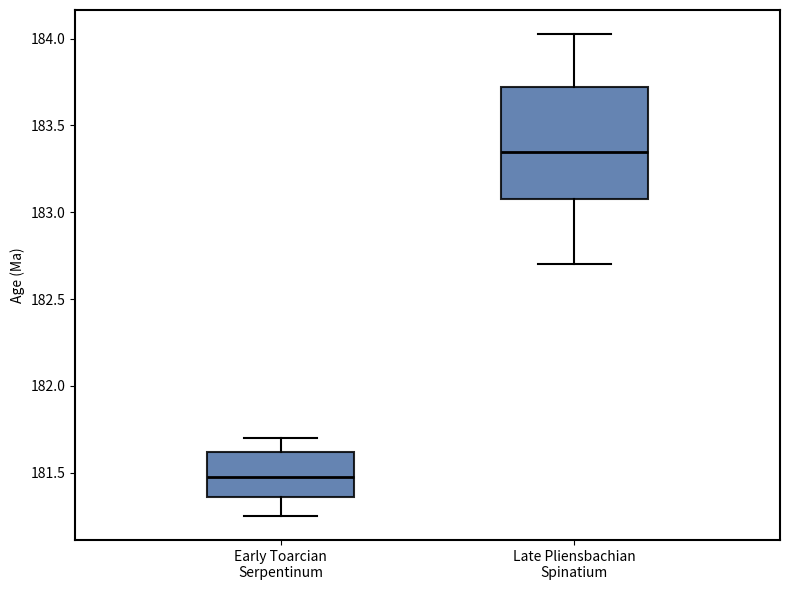

Which box has the lowest median line?

Early Toarcian Serpentinum